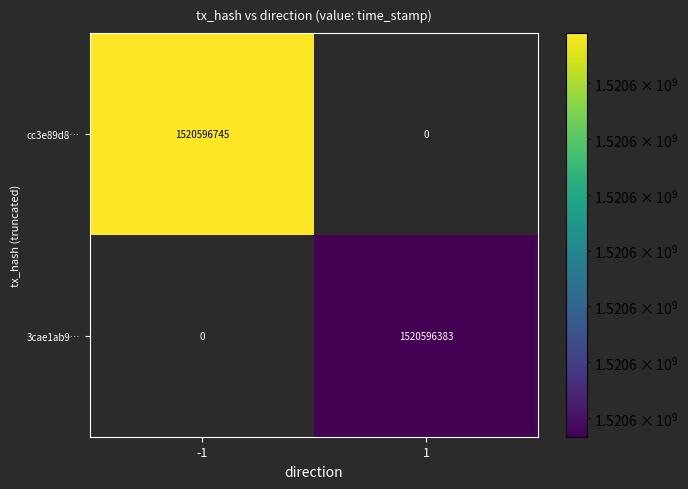

Which category has the highest value across all series?

-1